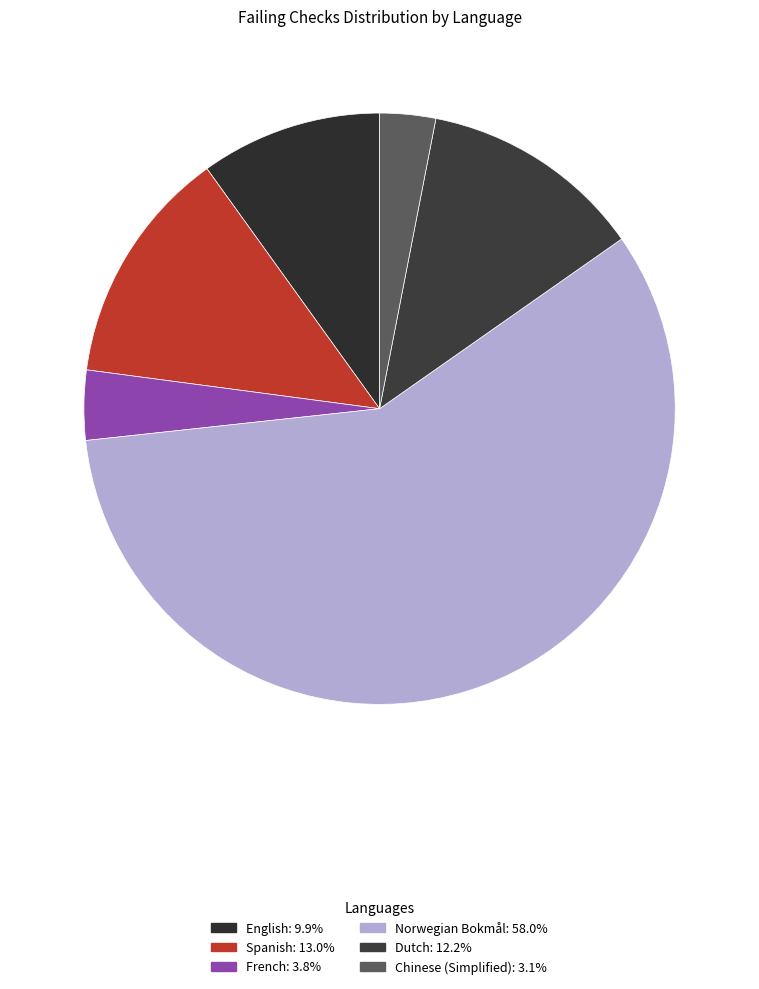

How many slices are in this pie chart?

6